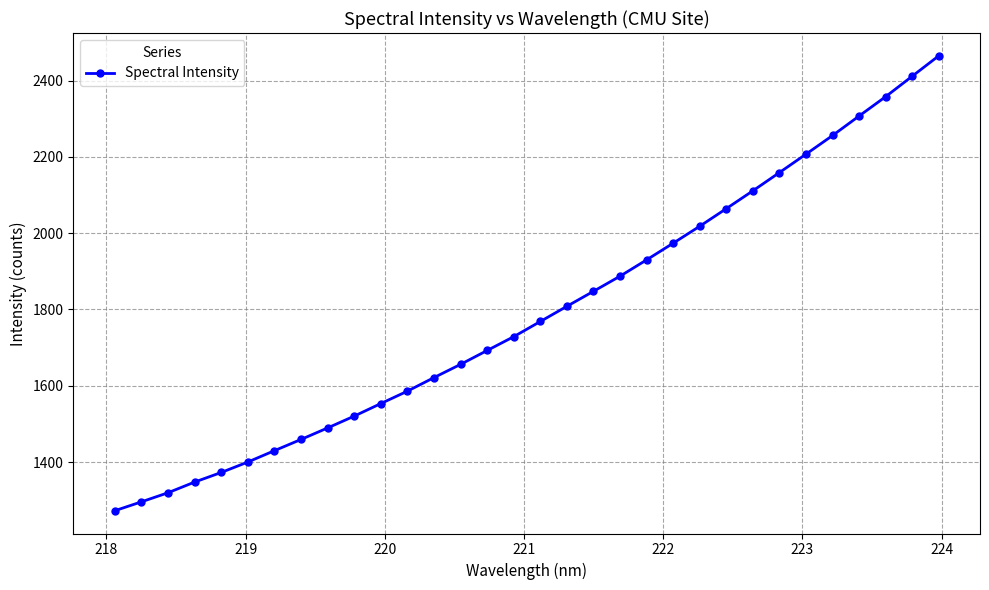

How many data points are less than 1768?

16